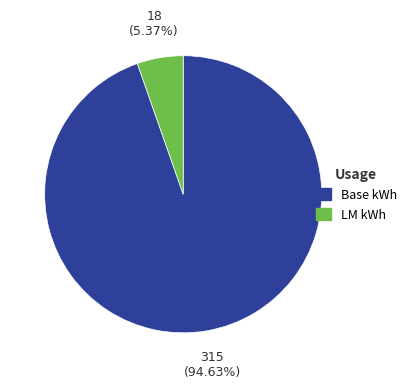

Count the number of slices in the pie.

2